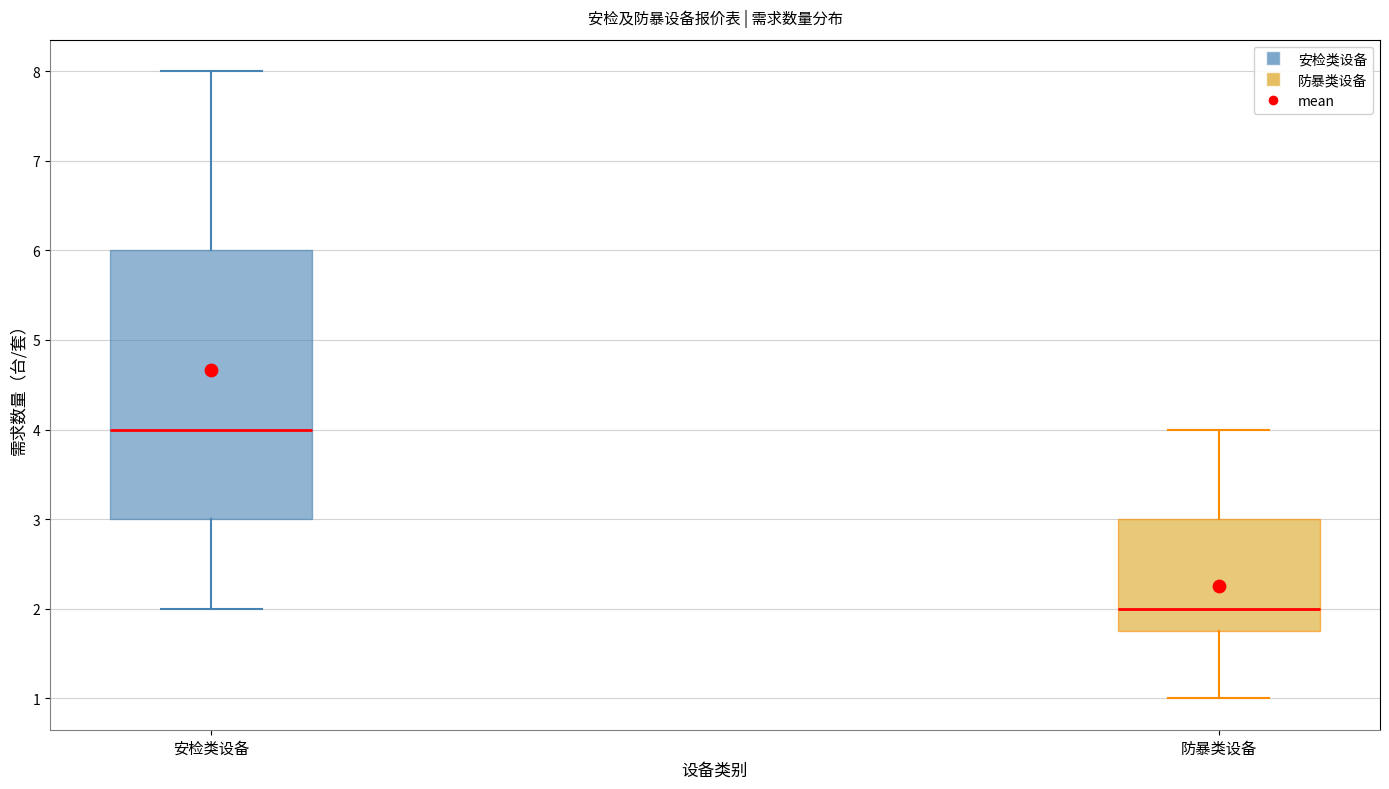

Comparing the boxes themselves (not the whiskers), which one is the tallest?

安检类设备